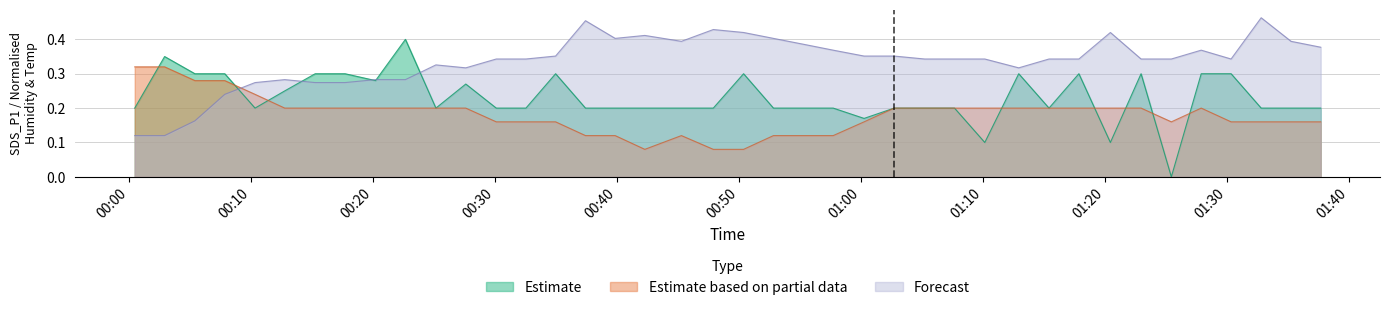

What is the difference between the second highest and second lowest values in the SDS_P1 series?

0.2